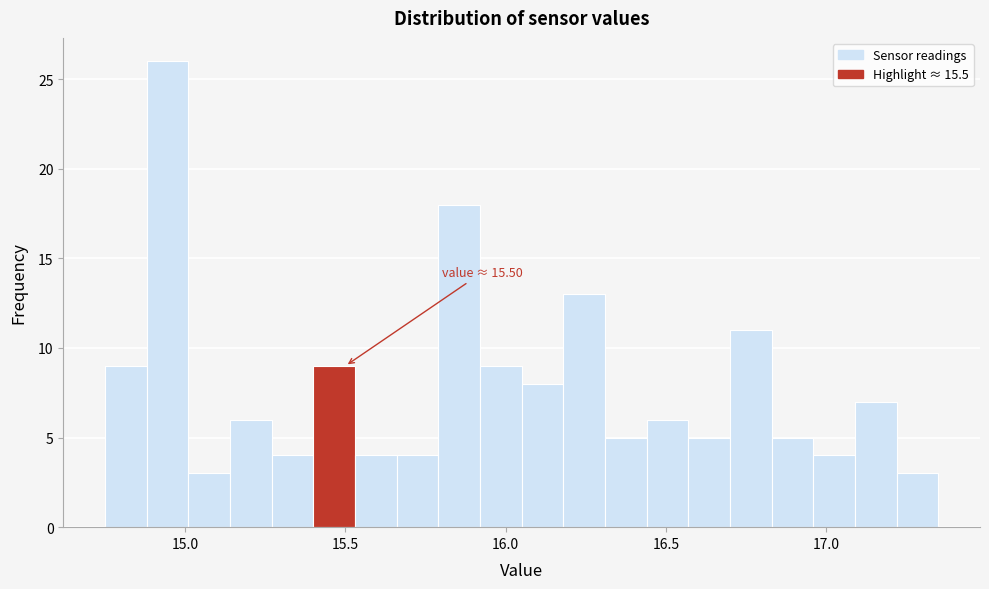

Around what value on the x-axis is the tallest bar? Give the approximate position of its centre, as read against the axis.

14.95